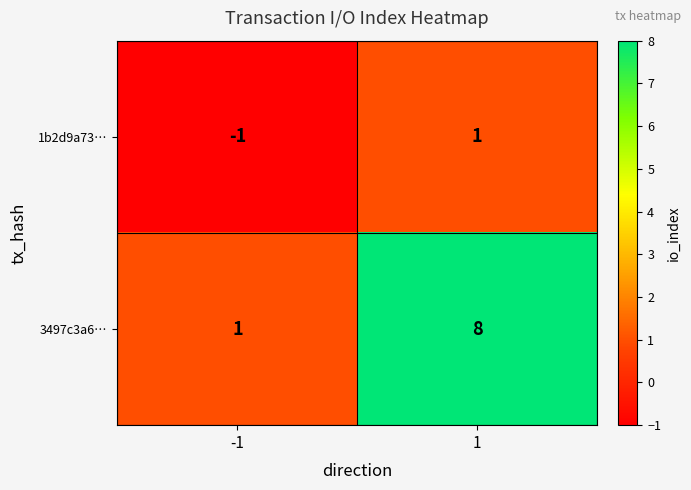

What is the maximum value for 3497c3a6…?

8